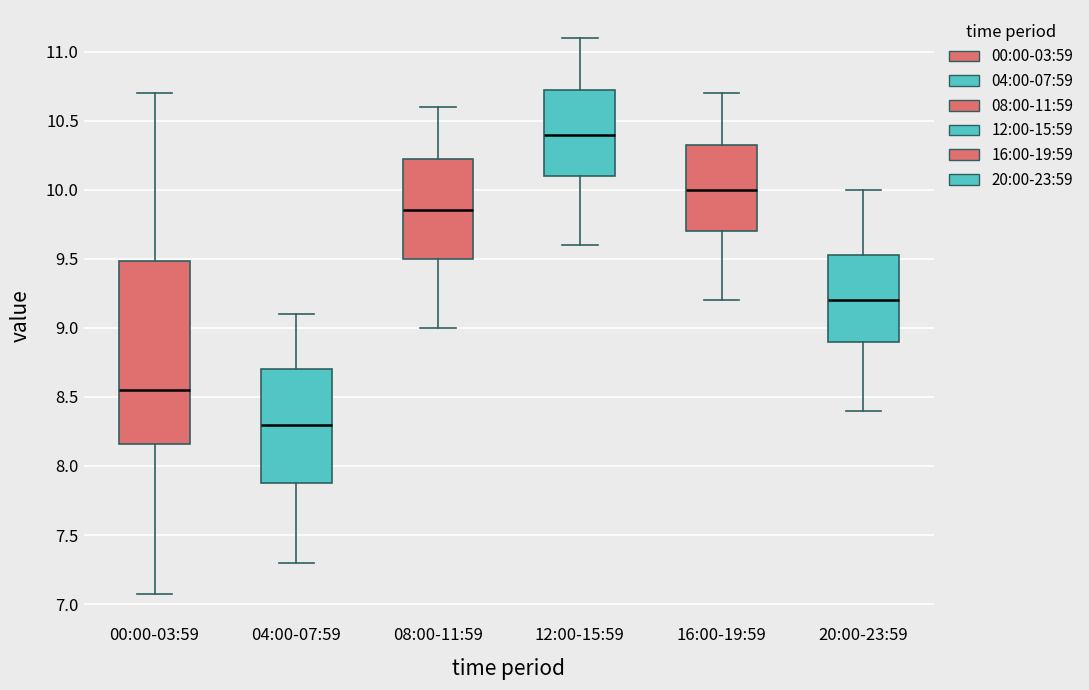

Which box has the lowest median line?

04:00-07:59